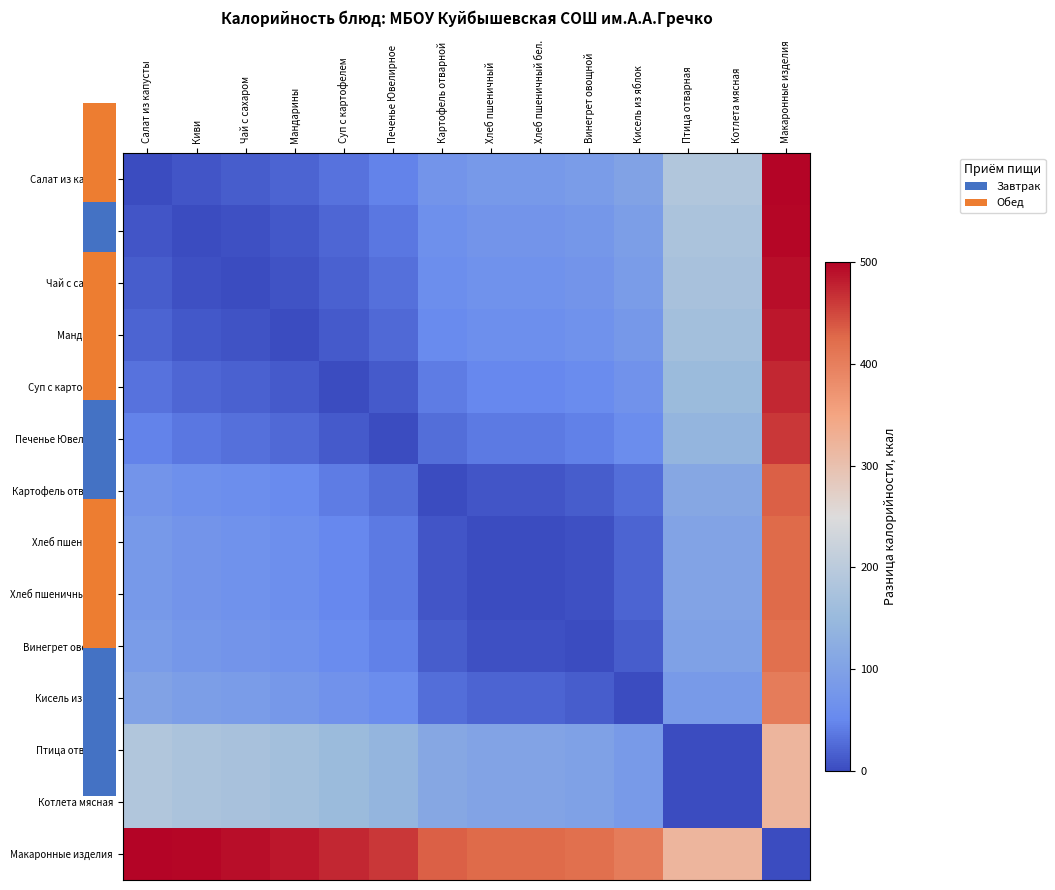

Reading left to right, list all the values displayed in this chart.

Салат из капусты: Салат из капусты=0.0	Киви=9.7	Чай с сахаром=15.0	Мандарины=21.0	Суп с картофелем=33.0	Печенье Ювелирное=45.0	Картофель отварной=74.0	Хлеб пшеничный=83.0	Хлеб пшеничный бел.=83.0	Винегрет овощной=88.0	Кисель из яблок=103.0	Птица отварная=187.0	Котлета мясная=187.0	Макаронные изделия=507.0
Киви: Салат из капусты=9.7	Киви=0.0	Чай с сахаром=5.3	Мандарины=11.3	Суп с картофелем=23.3	Печенье Ювелирное=35.3	Картофель отварной=64.3	Хлеб пшеничный=73.3	Хлеб пшеничный бел.=73.3	Винегрет овощной=78.3	Кисель из яблок=93.3	Птица отварная=177.3	Котлета мясная=177.3	Макаронные изделия=497.3
Чай с сахаром: Салат из капусты=15.0	Киви=5.3	Чай с сахаром=0.0	Мандарины=6.0	Суп с картофелем=18.0	Печенье Ювелирное=30.0	Картофель отварной=59.0	Хлеб пшеничный=68.0	Хлеб пшеничный бел.=68.0	Винегрет овощной=73.0	Кисель из яблок=88.0	Птица отварная=172.0	Котлета мясная=172.0	Макаронные изделия=492.0
Мандарины: Салат из капусты=21.0	Киви=11.3	Чай с сахаром=6.0	Мандарины=0.0	Суп с картофелем=12.0	Печенье Ювелирное=24.0	Картофель отварной=53.0	Хлеб пшеничный=62.0	Хлеб пшеничный бел.=62.0	Винегрет овощной=67.0	Кисель из яблок=82.0	Птица отварная=166.0	Котлета мясная=166.0	Макаронные изделия=486.0
Суп с картофелем: Салат из капусты=33.0	Киви=23.3	Чай с сахаром=18.0	Мандарины=12.0	Суп с картофелем=0.0	Печенье Ювелирное=12.0	Картофель отварной=41.0	Хлеб пшеничный=50.0	Хлеб пшеничный бел.=50.0	Винегрет овощной=55.0	Кисель из яблок=70.0	Птица отварная=154.0	Котлета мясная=154.0	Макаронные изделия=474.0
Печенье Ювелирное: Салат из капусты=45.0	Киви=35.3	Чай с сахаром=30.0	Мандарины=24.0	Суп с картофелем=12.0	Печенье Ювелирное=0.0	Картофель отварной=29.0	Хлеб пшеничный=38.0	Хлеб пшеничный бел.=38.0	Винегрет овощной=43.0	Кисель из яблок=58.0	Птица отварная=142.0	Котлета мясная=142.0	Макаронные изделия=462.0
Картофель отварной: Салат из капусты=74.0	Киви=64.3	Чай с сахаром=59.0	Мандарины=53.0	Суп с картофелем=41.0	Печенье Ювелирное=29.0	Картофель отварной=0.0	Хлеб пшеничный=9.0	Хлеб пшеничный бел.=9.0	Винегрет овощной=14.0	Кисель из яблок=29.0	Птица отварная=113.0	Котлета мясная=113.0	Макаронные изделия=433.0
Хлеб пшеничный: Салат из капусты=83.0	Киви=73.3	Чай с сахаром=68.0	Мандарины=62.0	Суп с картофелем=50.0	Печенье Ювелирное=38.0	Картофель отварной=9.0	Хлеб пшеничный=0.0	Хлеб пшеничный бел.=0.0	Винегрет овощной=5.0	Кисель из яблок=20.0	Птица отварная=104.0	Котлета мясная=104.0	Макаронные изделия=424.0
Хлеб пшеничный бел.: Салат из капусты=83.0	Киви=73.3	Чай с сахаром=68.0	Мандарины=62.0	Суп с картофелем=50.0	Печенье Ювелирное=38.0	Картофель отварной=9.0	Хлеб пшеничный=0.0	Хлеб пшеничный бел.=0.0	Винегрет овощной=5.0	Кисель из яблок=20.0	Птица отварная=104.0	Котлета мясная=104.0	Макаронные изделия=424.0
Винегрет овощной: Салат из капусты=88.0	Киви=78.3	Чай с сахаром=73.0	Мандарины=67.0	Суп с картофелем=55.0	Печенье Ювелирное=43.0	Картофель отварной=14.0	Хлеб пшеничный=5.0	Хлеб пшеничный бел.=5.0	Винегрет овощной=0.0	Кисель из яблок=15.0	Птица отварная=99.0	Котлета мясная=99.0	Макаронные изделия=419.0
Кисель из яблок: Салат из капусты=103.0	Киви=93.3	Чай с сахаром=88.0	Мандарины=82.0	Суп с картофелем=70.0	Печенье Ювелирное=58.0	Картофель отварной=29.0	Хлеб пшеничный=20.0	Хлеб пшеничный бел.=20.0	Винегрет овощной=15.0	Кисель из яблок=0.0	Птица отварная=84.0	Котлета мясная=84.0	Макаронные изделия=404.0
Птица отварная: Салат из капусты=187.0	Киви=177.3	Чай с сахаром=172.0	Мандарины=166.0	Суп с картофелем=154.0	Печенье Ювелирное=142.0	Картофель отварной=113.0	Хлеб пшеничный=104.0	Хлеб пшеничный бел.=104.0	Винегрет овощной=99.0	Кисель из яблок=84.0	Птица отварная=0.0	Котлета мясная=0.0	Макаронные изделия=320.0
Котлета мясная: Салат из капусты=187.0	Киви=177.3	Чай с сахаром=172.0	Мандарины=166.0	Суп с картофелем=154.0	Печенье Ювелирное=142.0	Картофель отварной=113.0	Хлеб пшеничный=104.0	Хлеб пшеничный бел.=104.0	Винегрет овощной=99.0	Кисель из яблок=84.0	Птица отварная=0.0	Котлета мясная=0.0	Макаронные изделия=320.0
Макаронные изделия: Салат из капусты=507.0	Киви=497.3	Чай с сахаром=492.0	Мандарины=486.0	Суп с картофелем=474.0	Печенье Ювелирное=462.0	Картофель отварной=433.0	Хлеб пшеничный=424.0	Хлеб пшеничный бел.=424.0	Винегрет овощной=419.0	Кисель из яблок=404.0	Птица отварная=320.0	Котлета мясная=320.0	Макаронные изделия=0.0